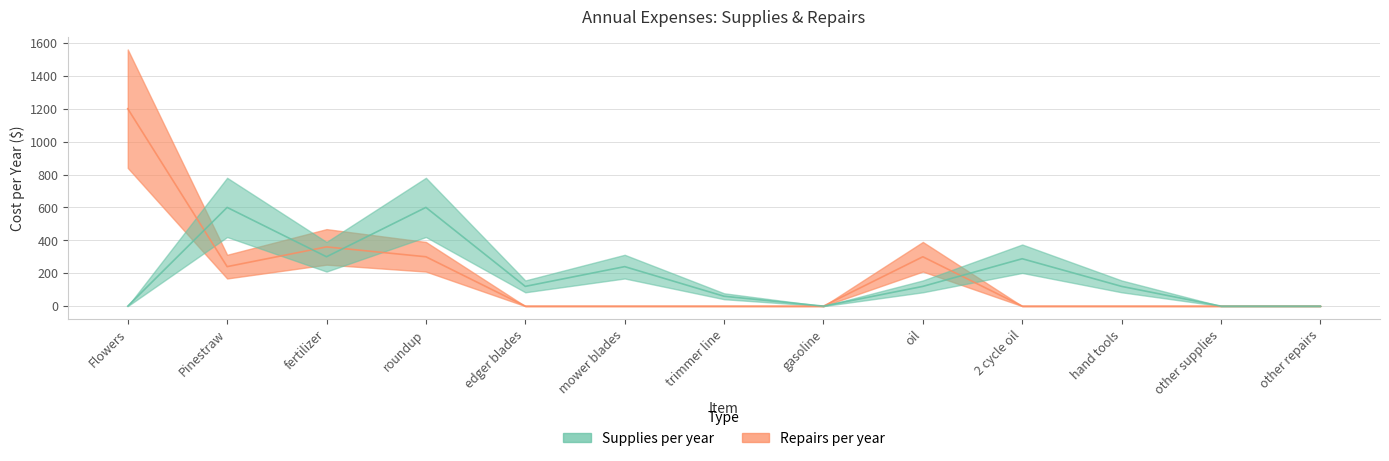

Which label corresponds to the largest value in the chart?

Flowers